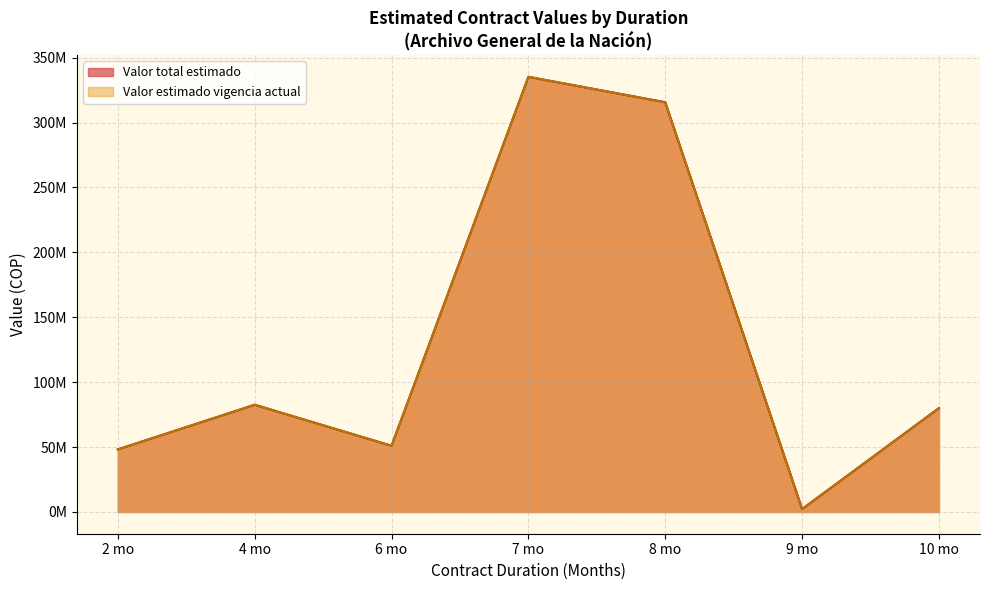

Which series has the largest total across all categories?

Valor total estimado